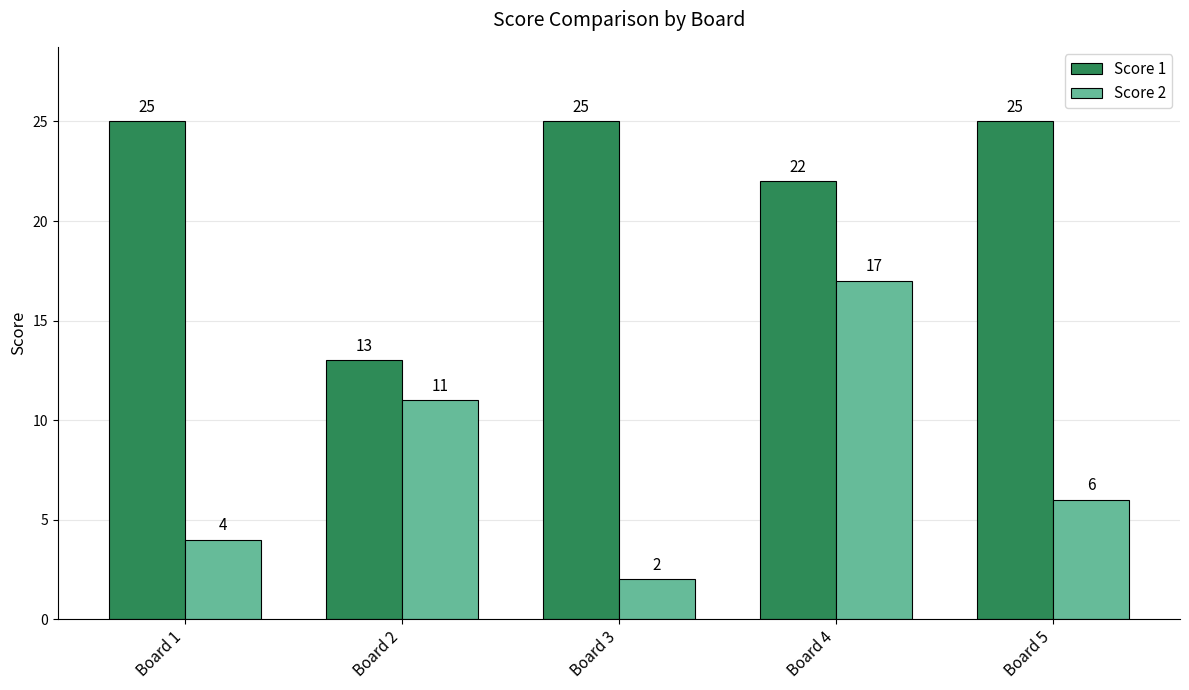

What is the sum of the Score 2 values at Board 2 and Board 1?

15